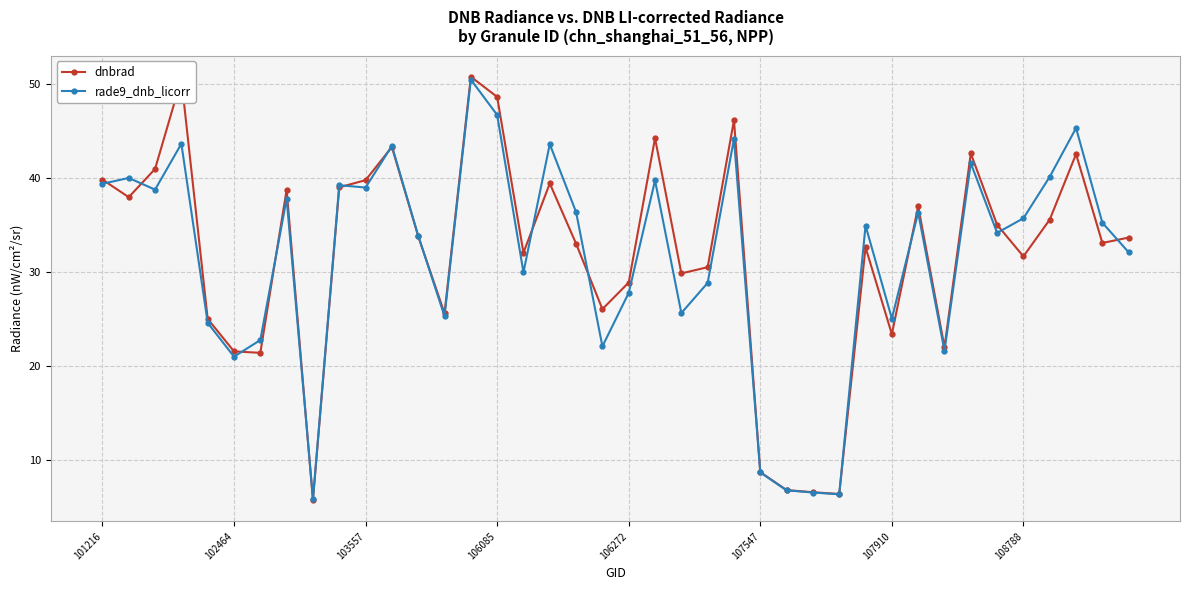

At how many categories does at least one series exceed 13?

35